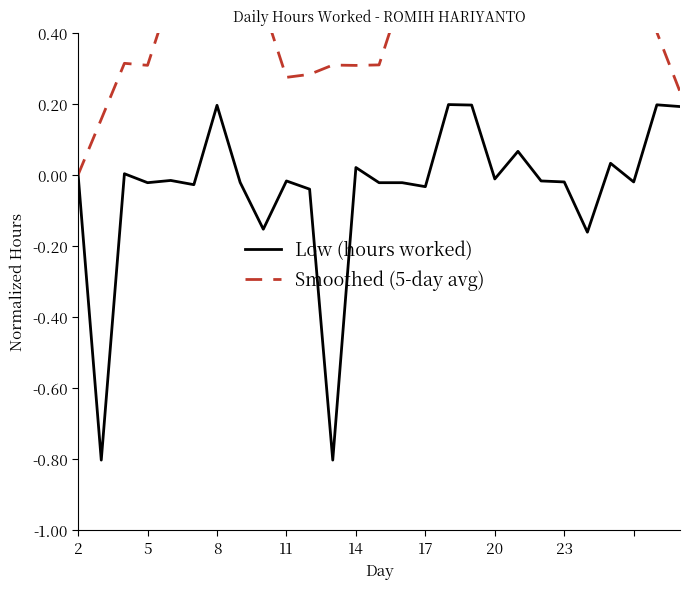

In Low (hours worked), how many points are higher than both neighbors (excluding endpoints)?

9